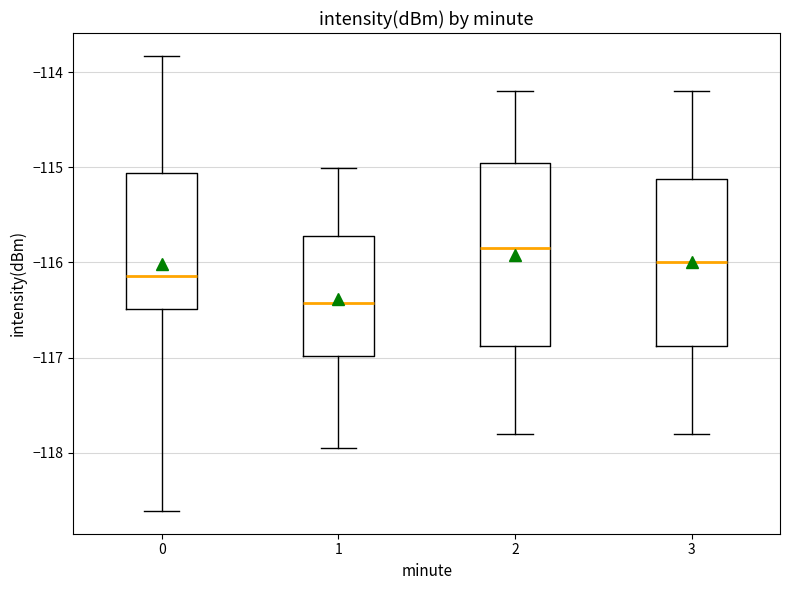

Which box is the tallest, from its lower edge to its upper edge?

2